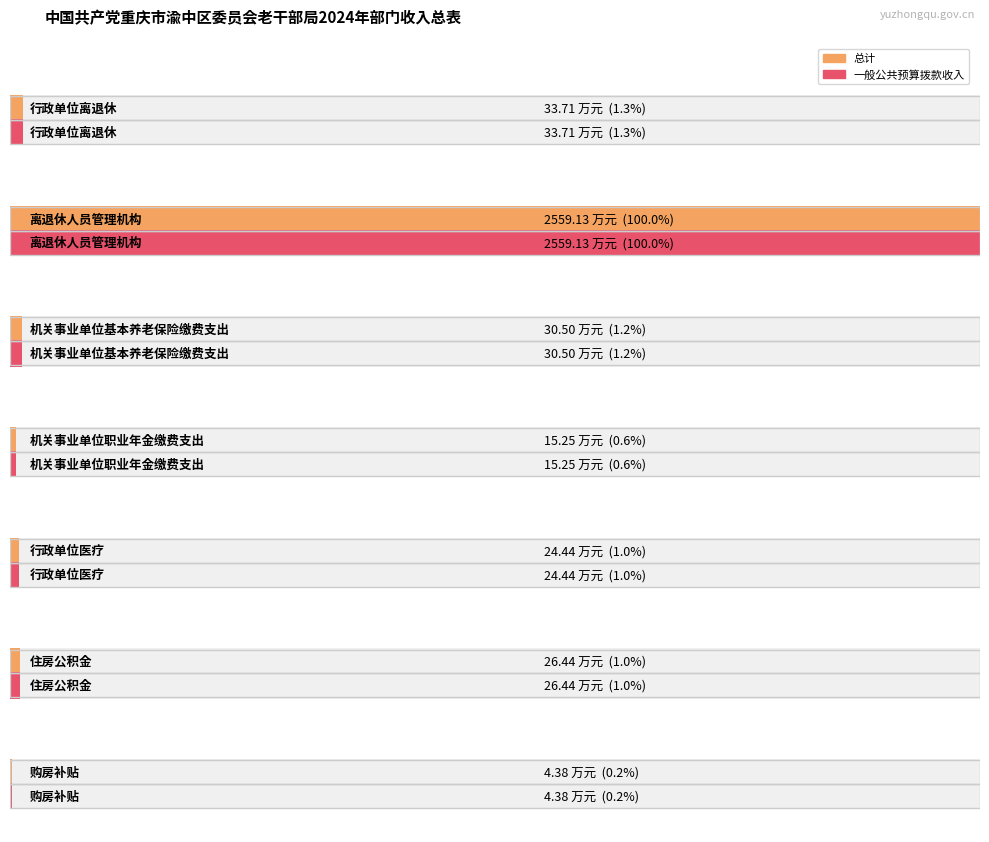

How many data points in 一般公共预算拨款收入 are less than 26?

3